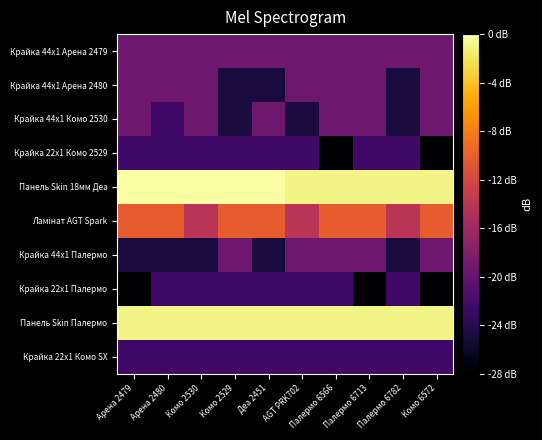

Rank the series by their maximum value, from highest to lowest.

Панель Skin 18мм Деа, Панель Skin Палермо, Ламінат AGT Spark, Крайка 44x1 Арена 2479, Крайка 44x1 Арена 2480, Крайка 44x1 Комо 2530, Крайка 44x1 Палермо, Крайка 22x1 Комо 2529, Крайка 22x1 Палермо, Крайка 22x1 Комо SX